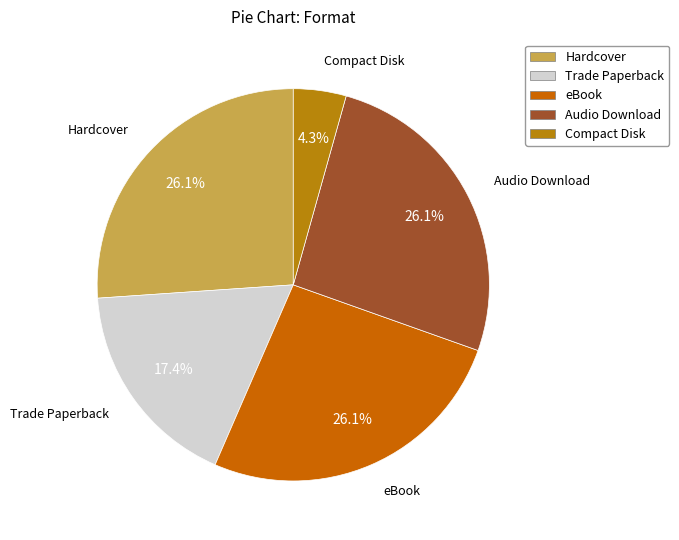

Which slice is the smallest?

Compact Disk